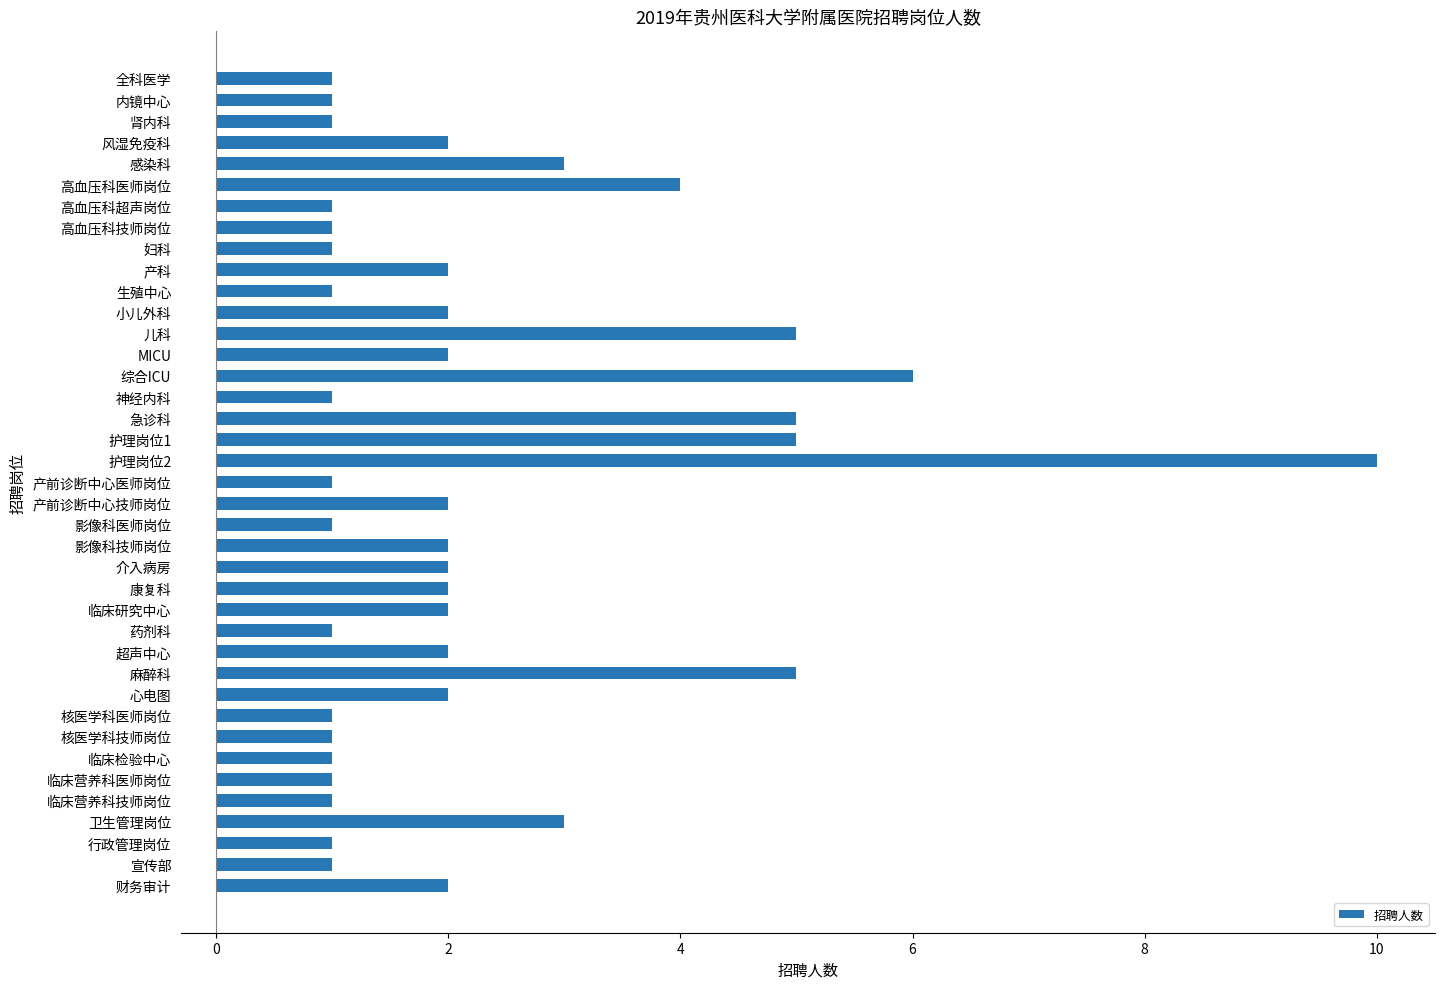

The value at 超声中心 is 1. True or false?

False